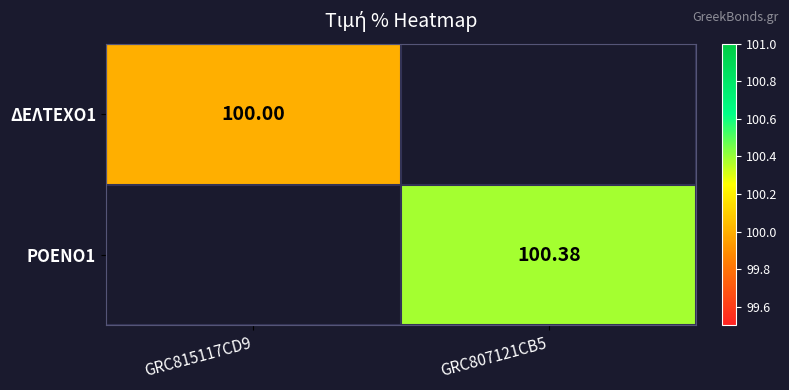

Is the value of ΡΟΕΝΟ1 at GRC807121CB5 greater than the value of ΔΕΛΤΕΧΟ1 at GRC815117CD9?

Yes